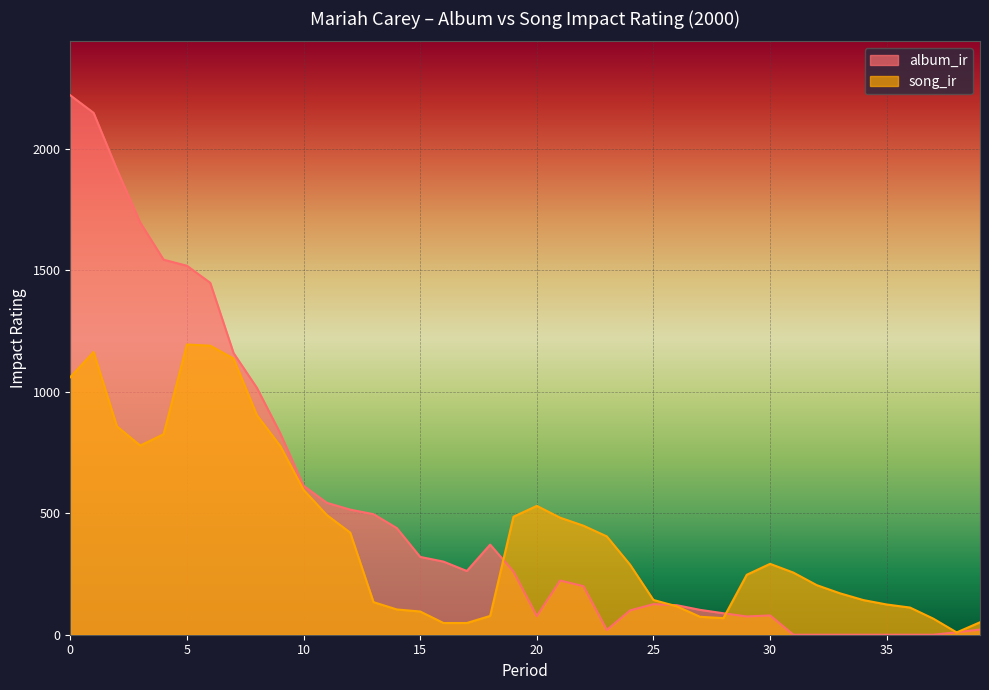

What is the difference between the highest and lowest values at 27?

28.6